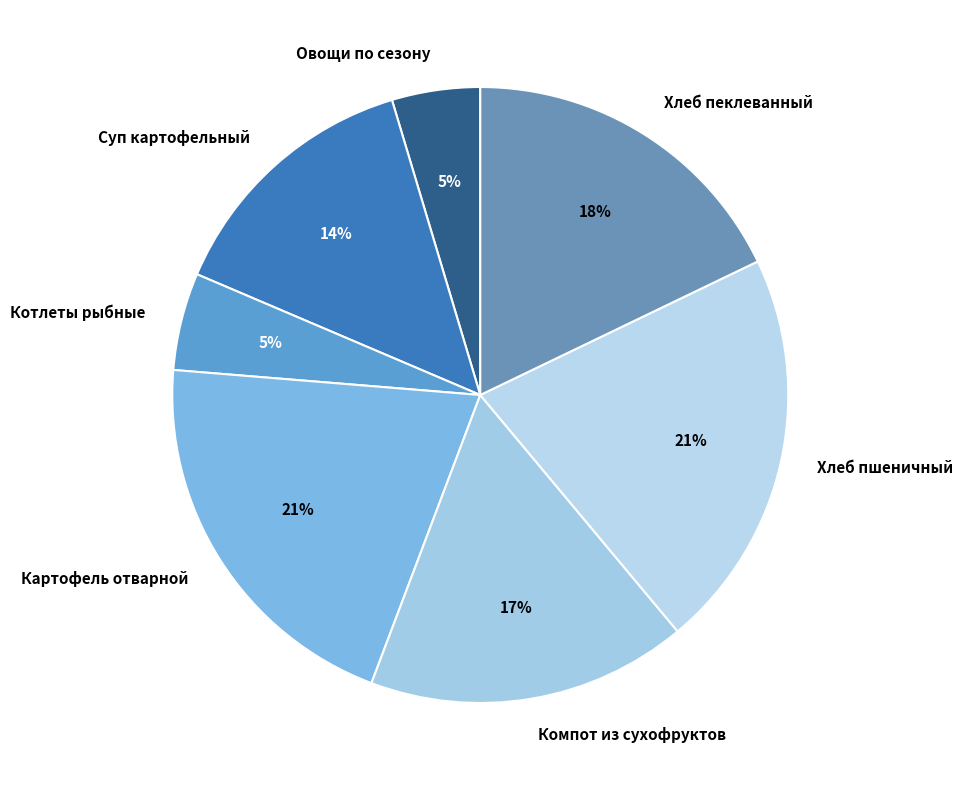

How many segments does this pie chart have?

7